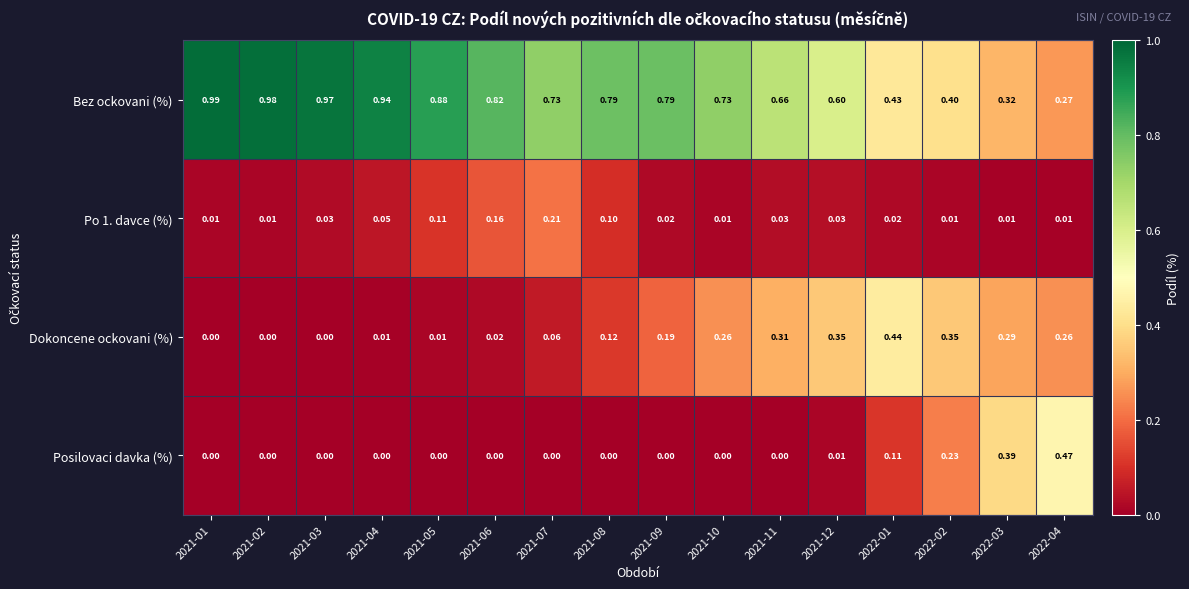

Rank the series by their maximum value, from highest to lowest.

Bez ockovani (%), Posilovaci davka (%), Dokoncene ockovani (%), Po 1. davce (%)